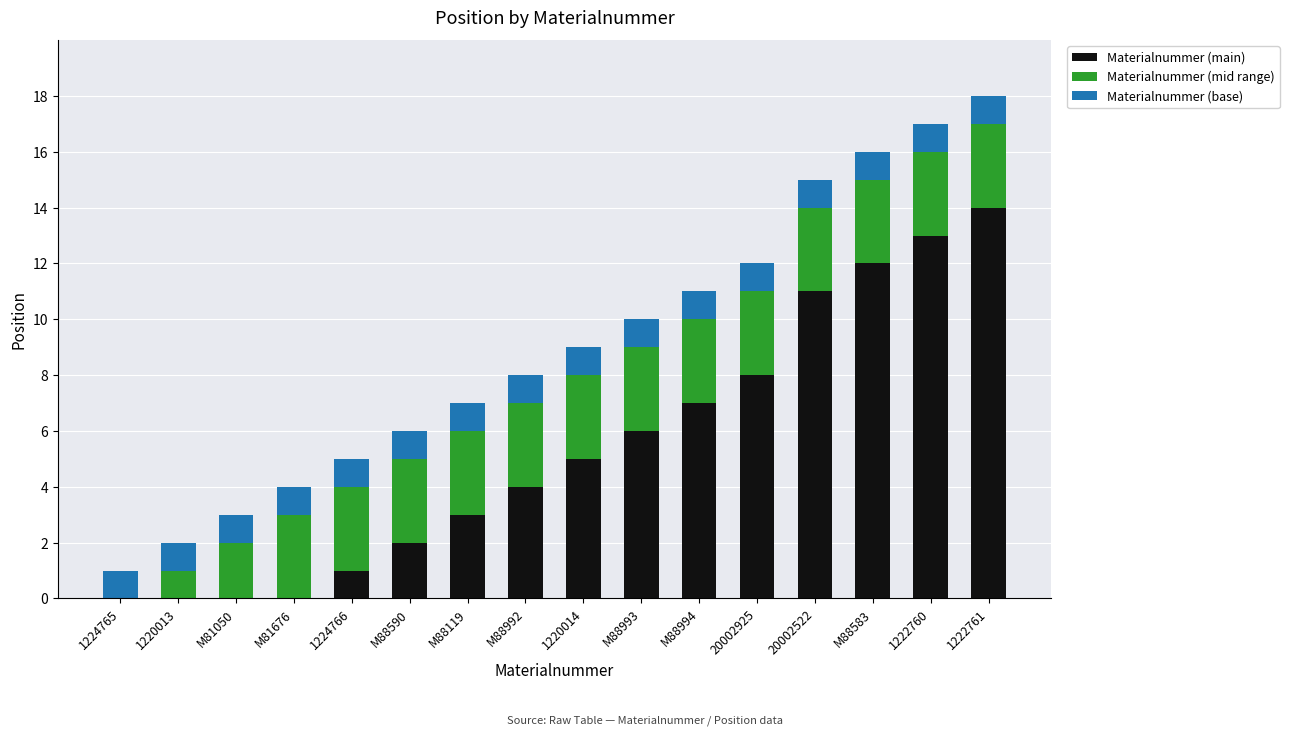

What is the total value across all series at M81676?

4